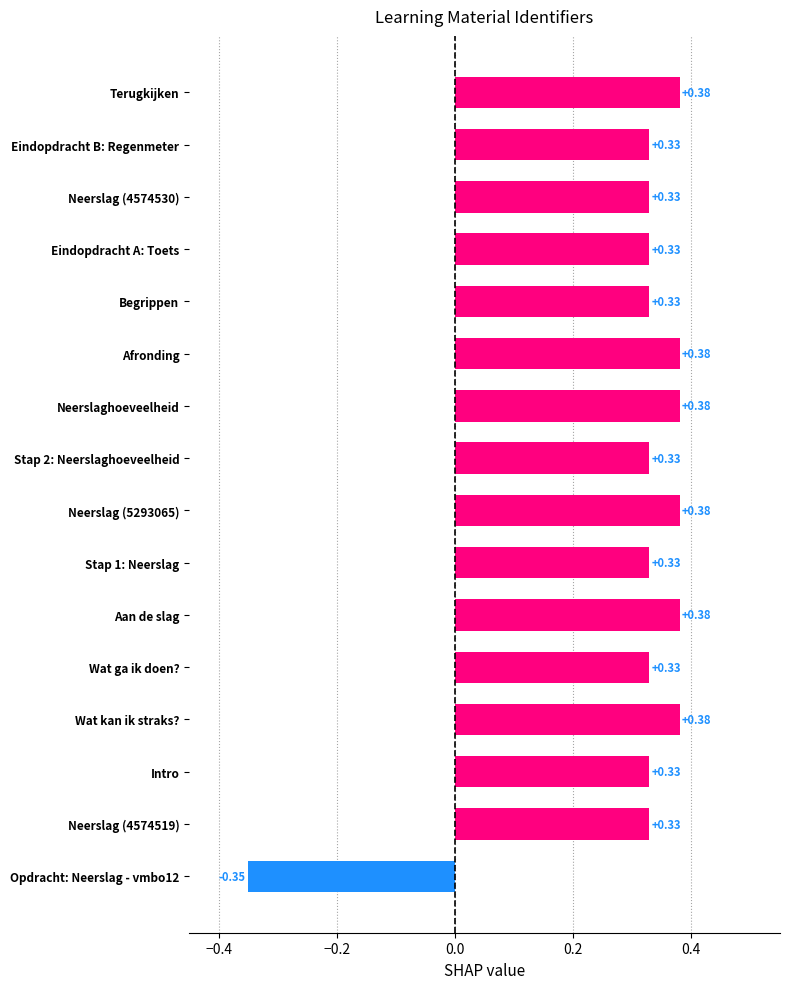

How many distinct data groups are displayed?

1